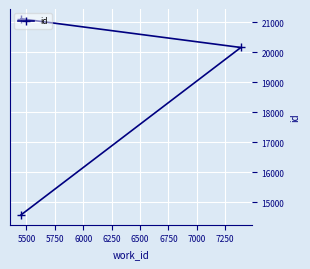

What is the sum of all values?

55851